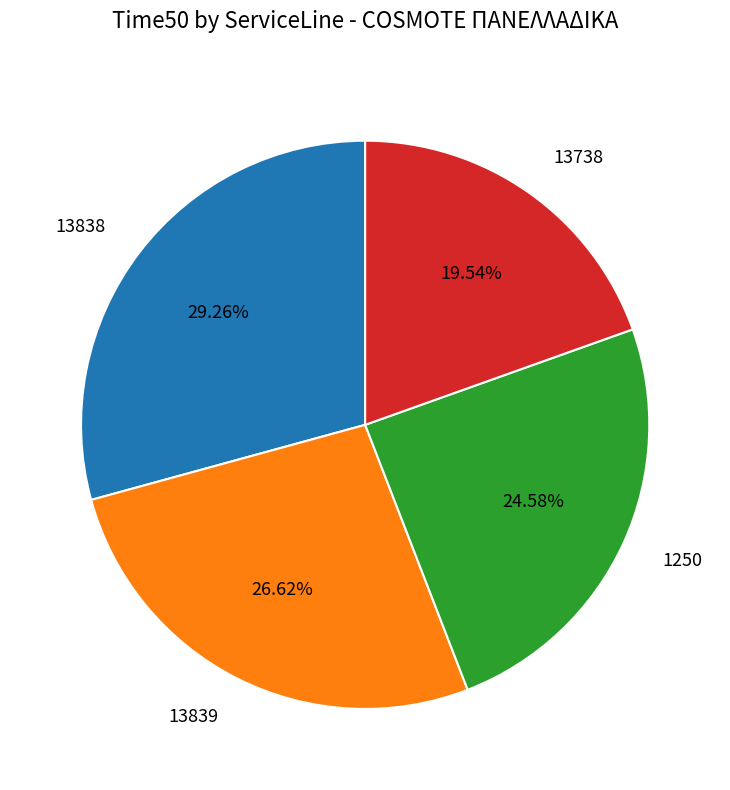

What percentage is the 13838 slice, to the nearest percent?

29%